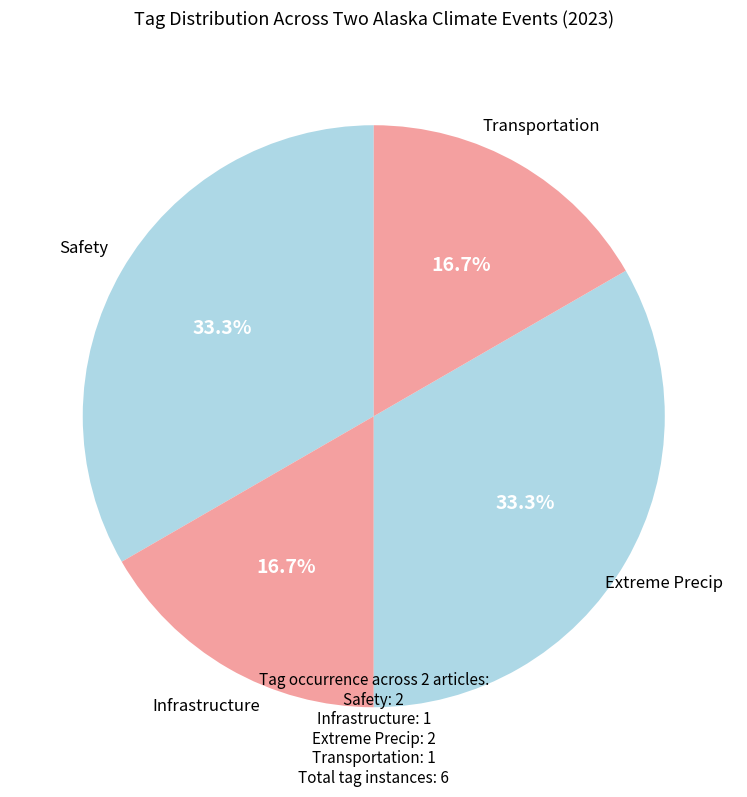

What is the ratio of the value at Infrastructure to the value at Safety?

0.5